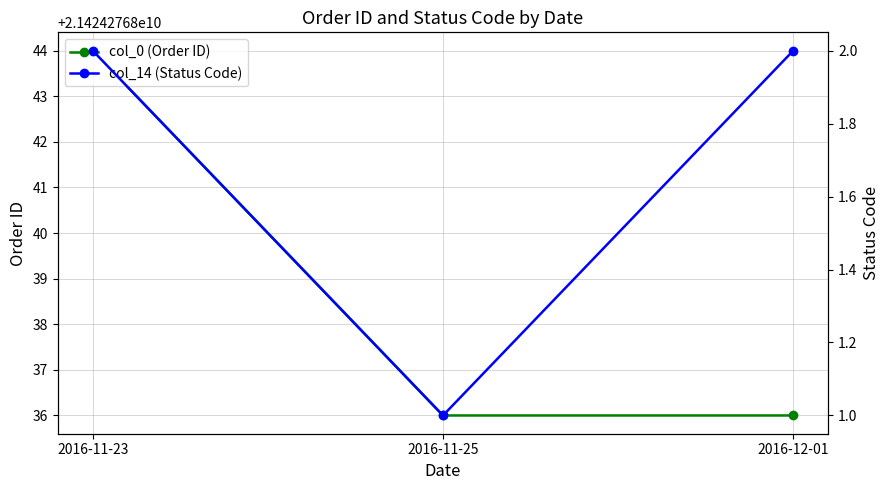

Which series has the widest spread of values?

col_0 (Order ID)